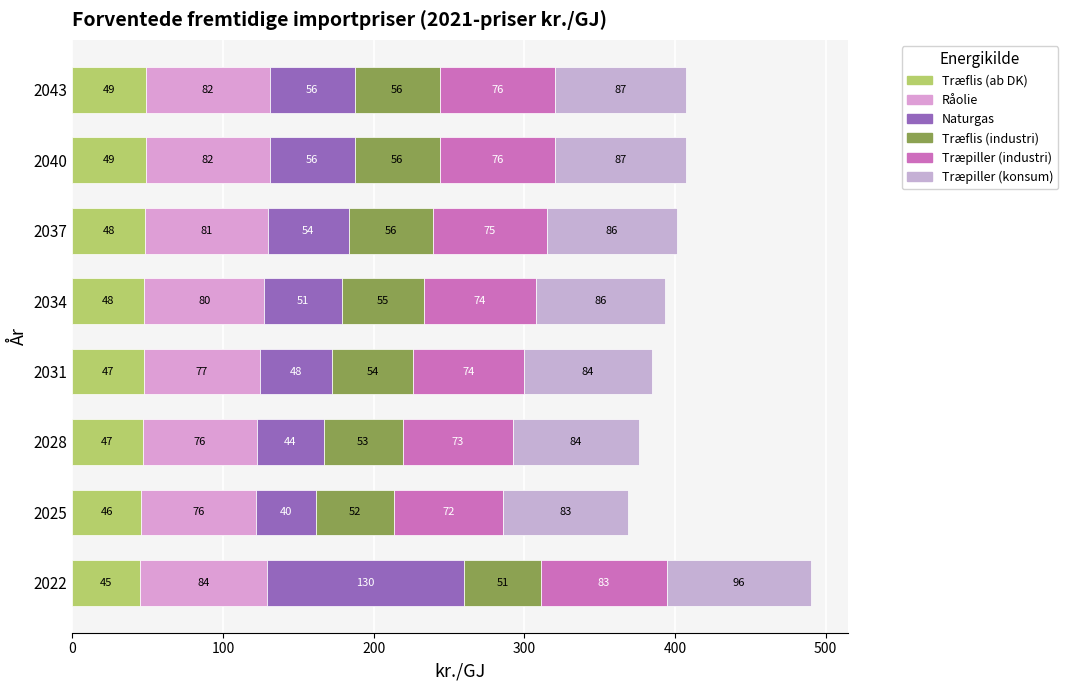

How many data points does each series have?

8